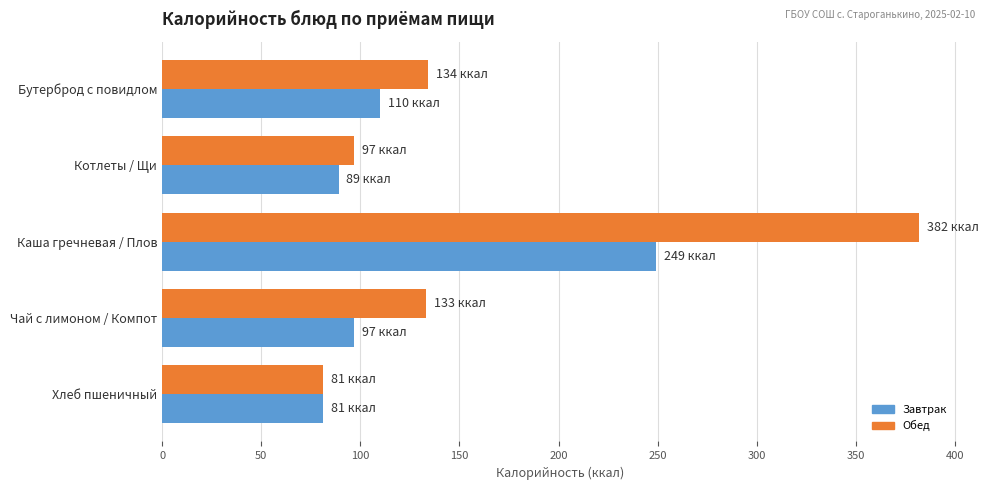

What is the sum of all Обед values?

827